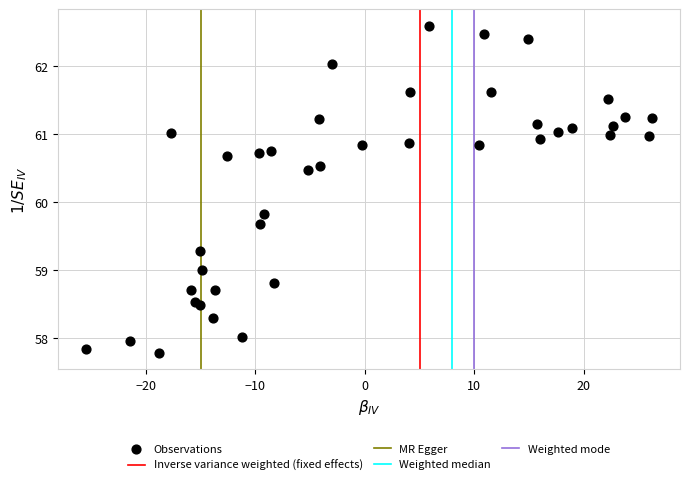

What Y value in the scatter plot is closest to 60?

59.8